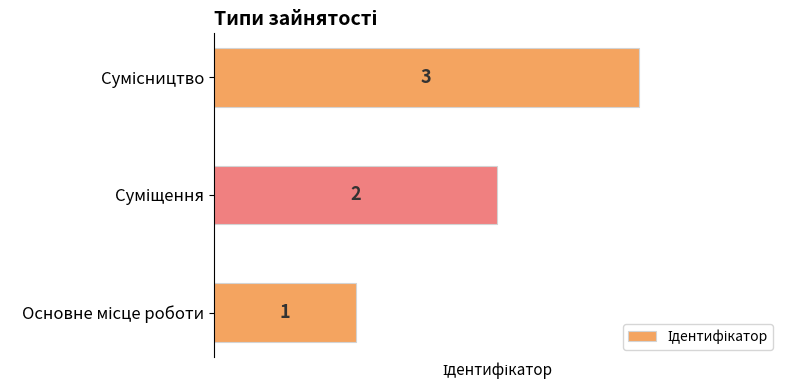

What is the difference between the maximum and second lowest values?

1